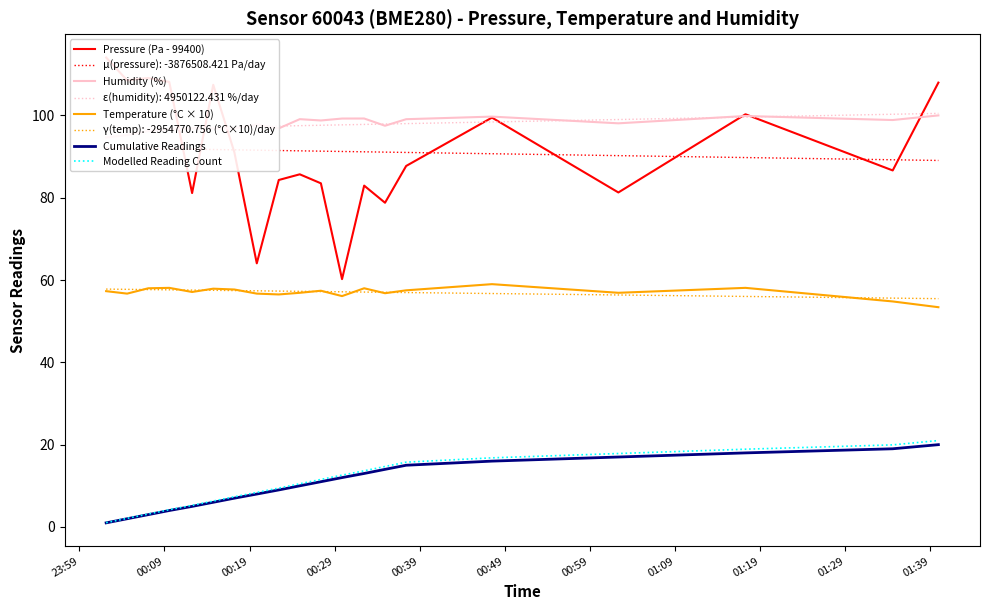

True or false: Temperature (°C × 10) and Pressure (Pa - 99400) cross at least once.

False